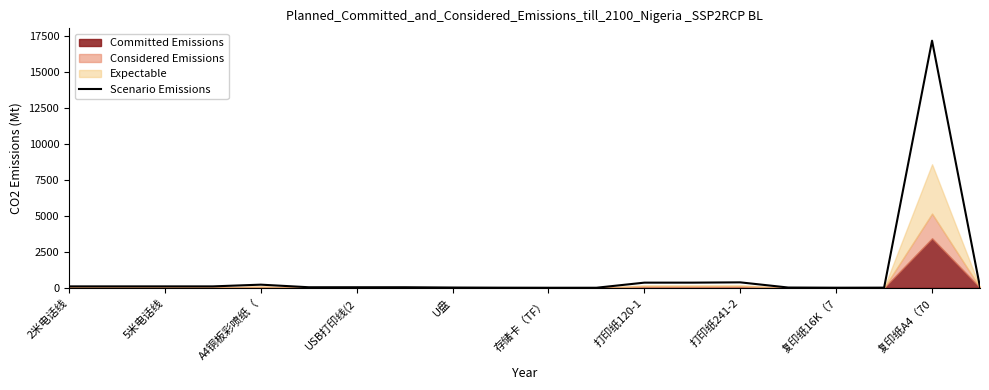

What is the highest value of the Scenario Emissions series?

17200